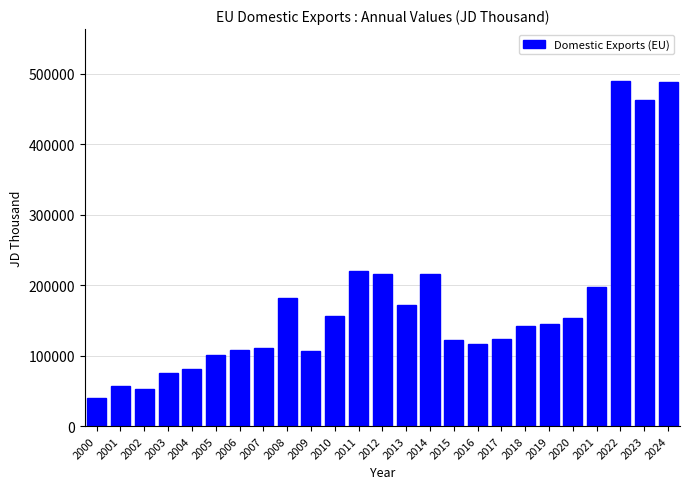

What is the change in value from 2017 to 2022?

+365775.3